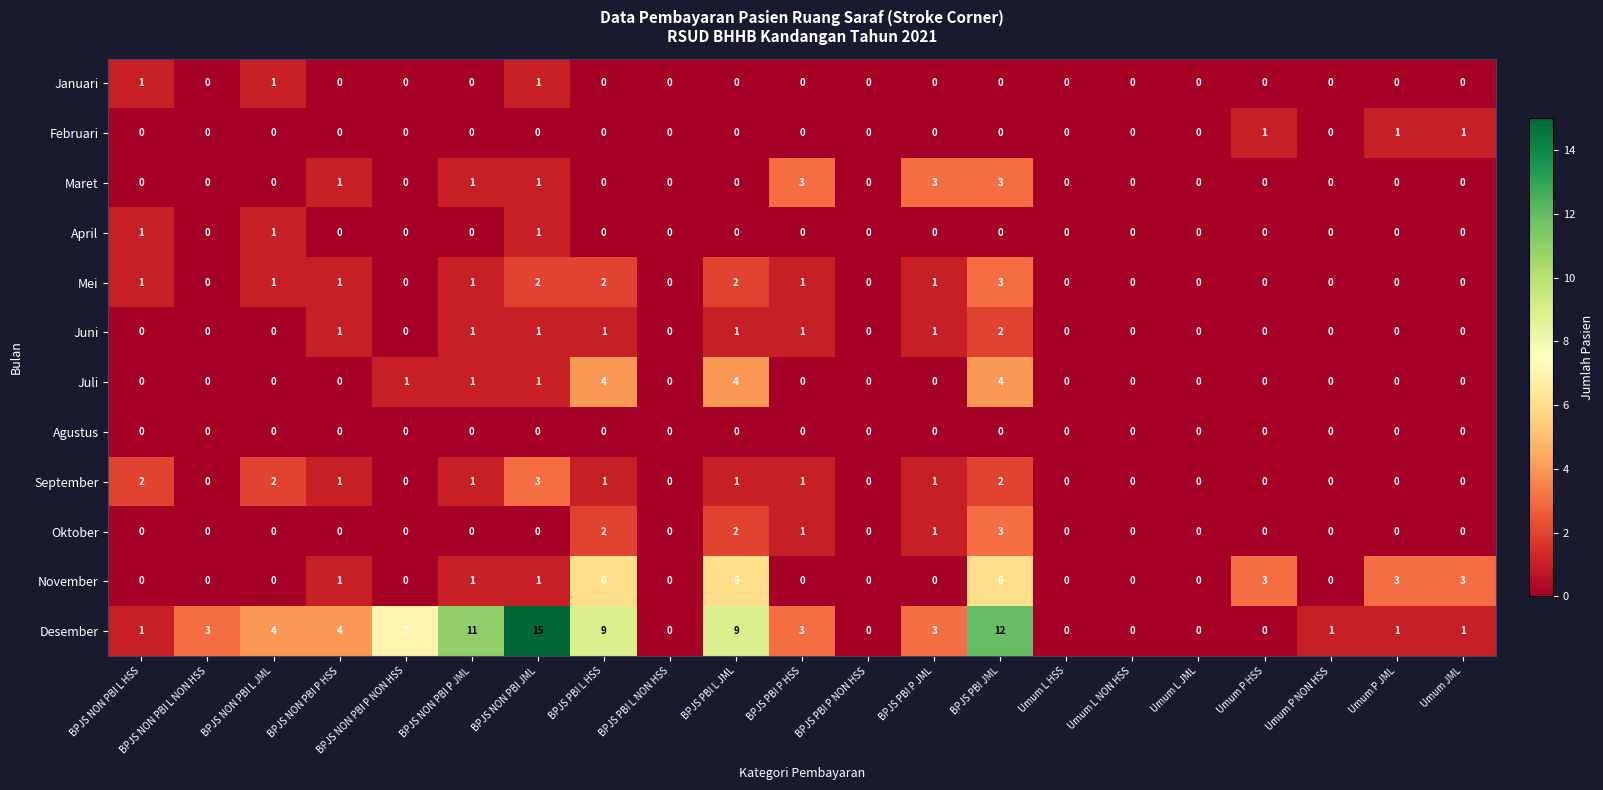

True or false: Maret has a value of -2 at BPJS PBI L JML.

False